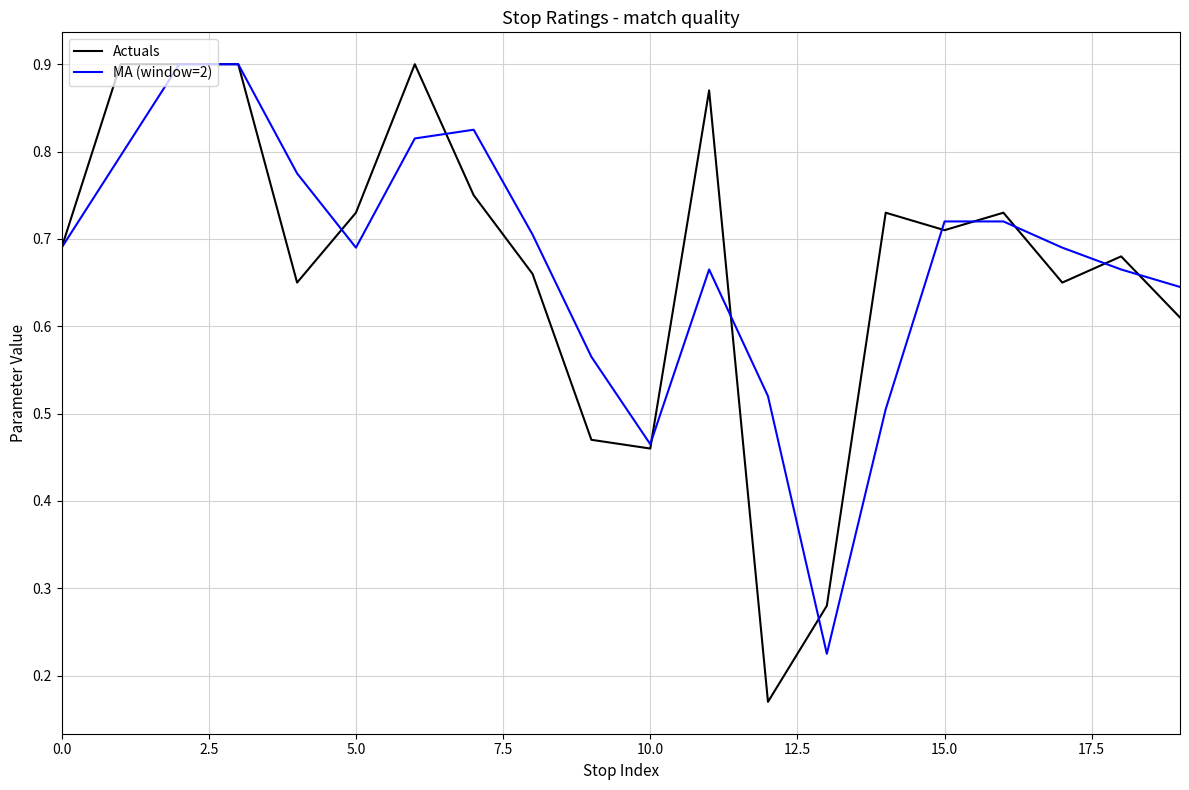

Which series has the largest range (max minus min)?

Actuals